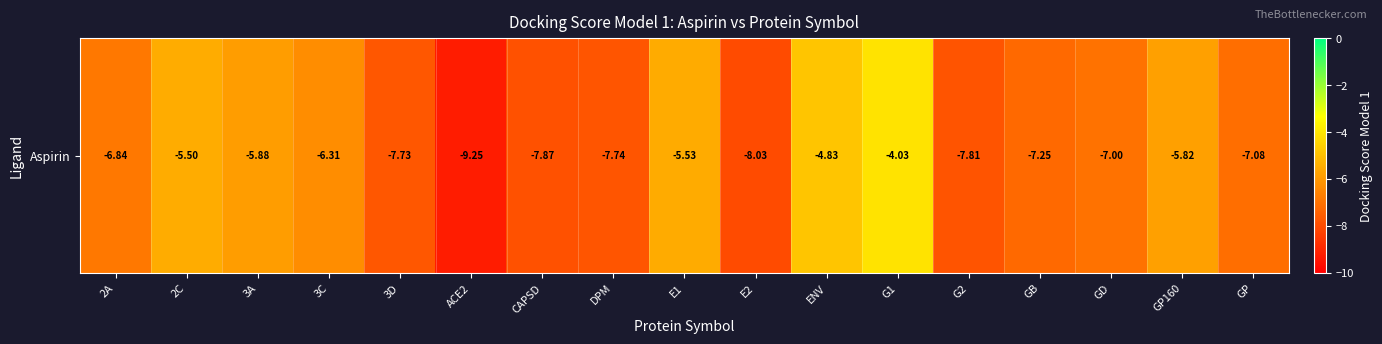

Reading left to right, list all the values displayed in this chart.

-6.8	-5.5	-5.9	-6.3	-7.7	-9.2	-7.9	-7.7	-5.5	-8.0	-4.8	-4.0	-7.8	-7.2	-7.0	-5.8	-7.1